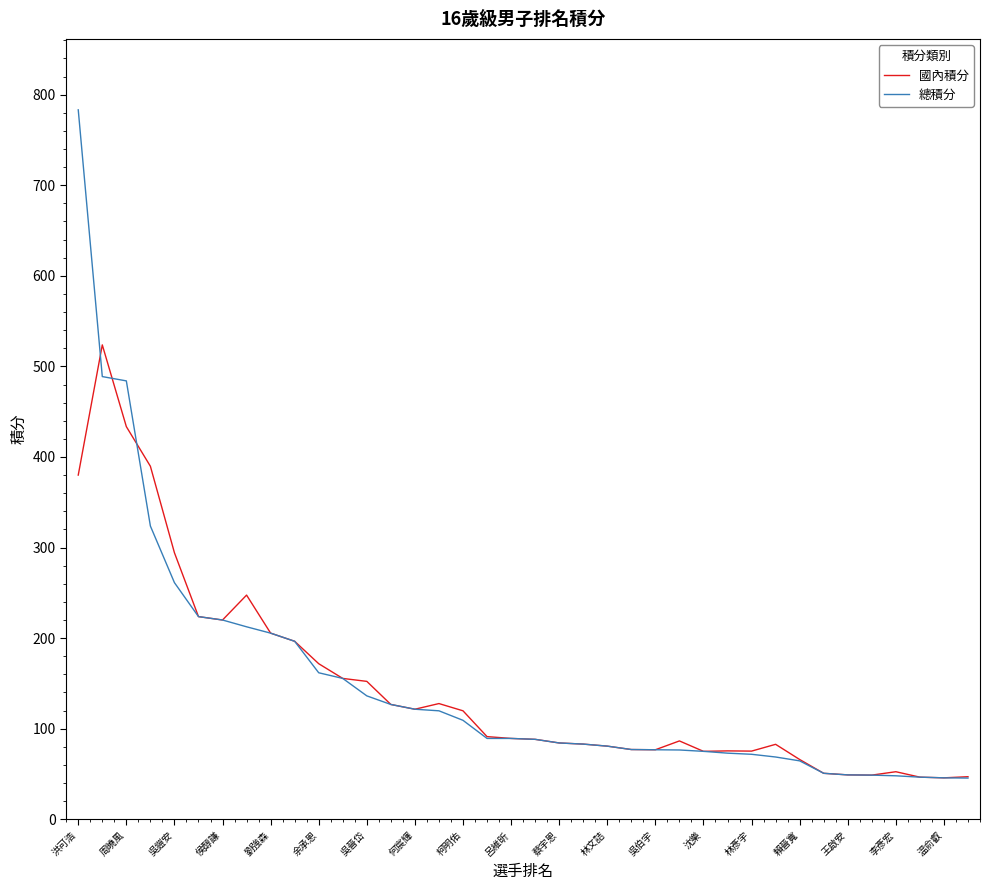

Rank the series by their maximum value, from lowest to highest.

國內積分, 總積分